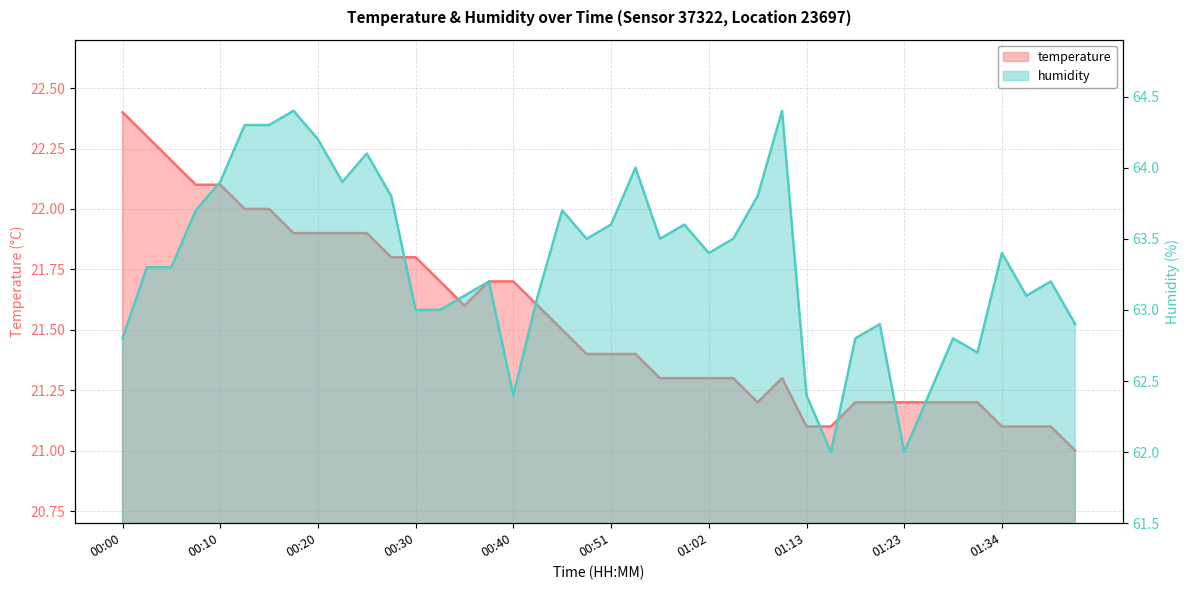

True or false: humidity and temperature intersect in this chart.

False